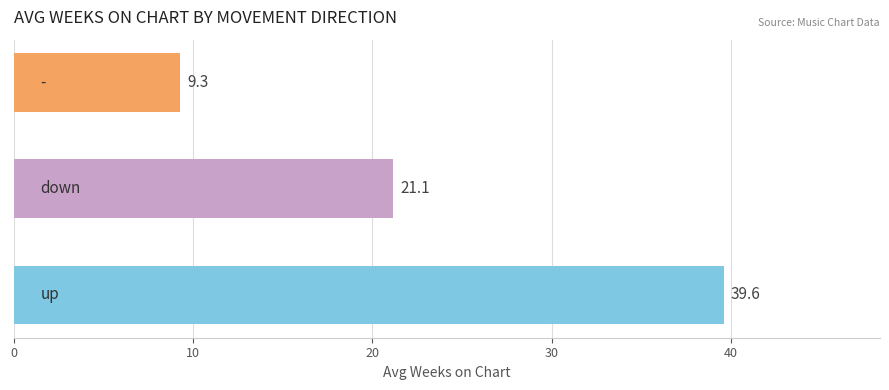

What is the sum of all values?

70.0